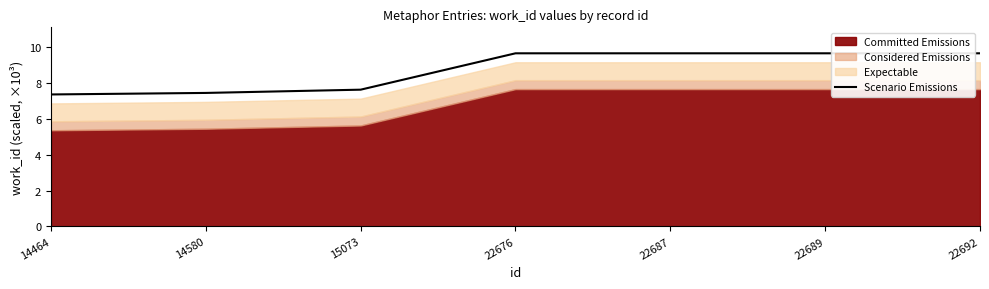

Does the chart display data point markers on the line(s)?

No